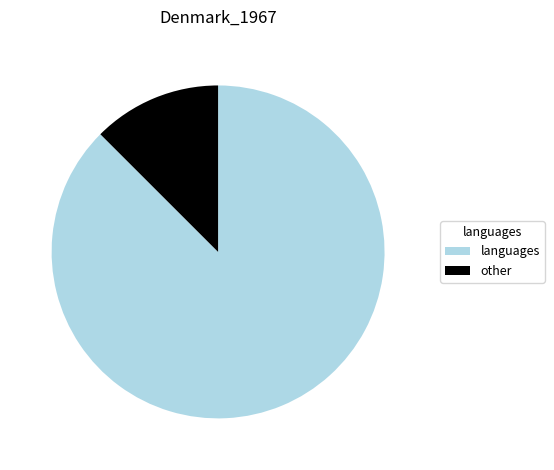

Does any single category account for the majority?

Yes